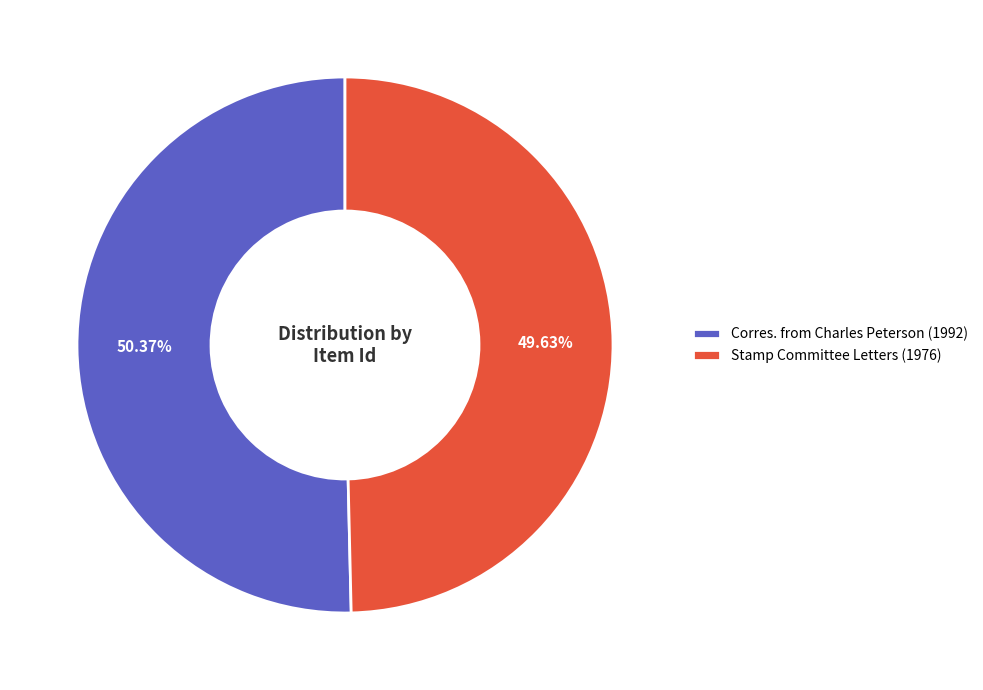

How many segments does this pie chart have?

2